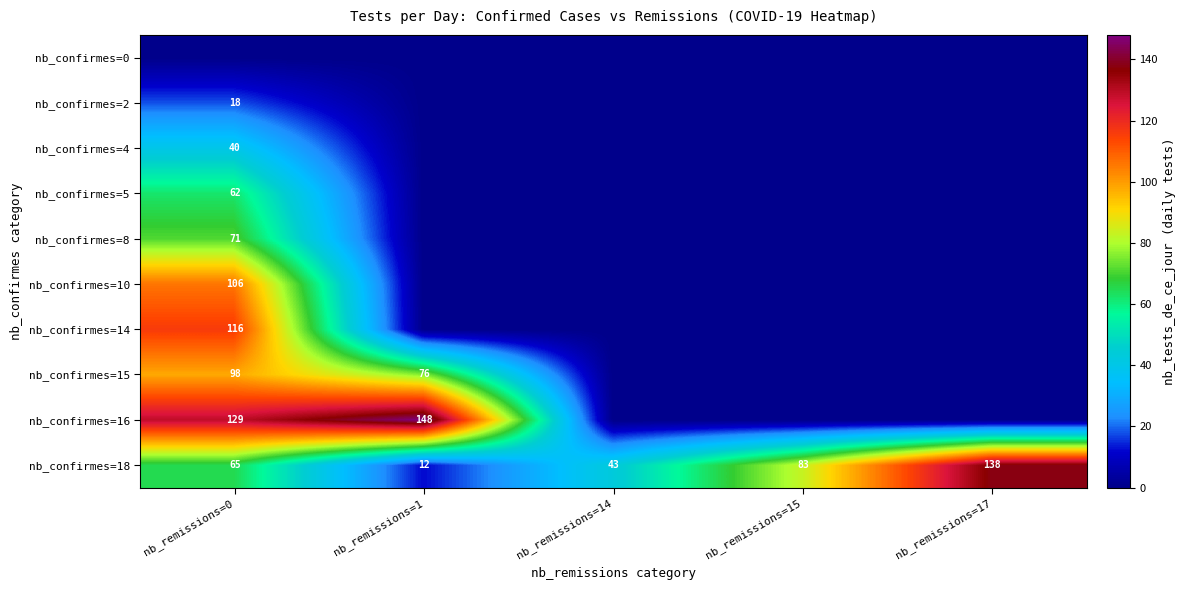

True or false: nb_confirmes=2 has a value of 18 at nb_remissions=0.

True